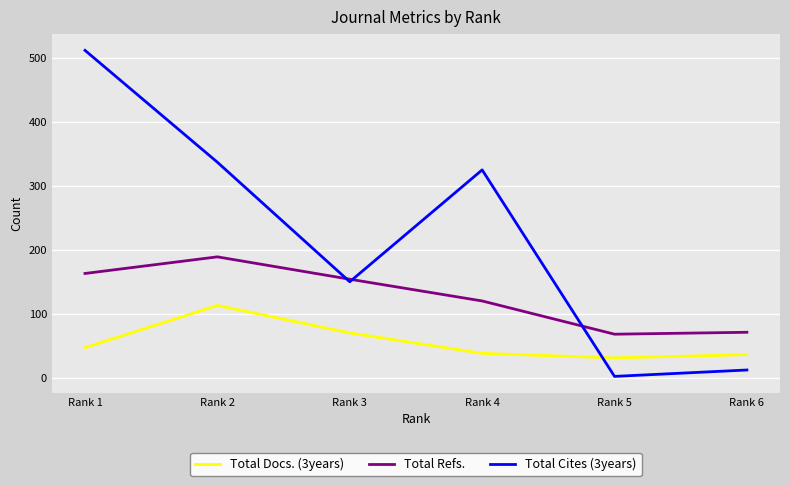

Rank the series by their maximum value, from highest to lowest.

Total Cites (3years), Total Refs., Total Docs. (3years)